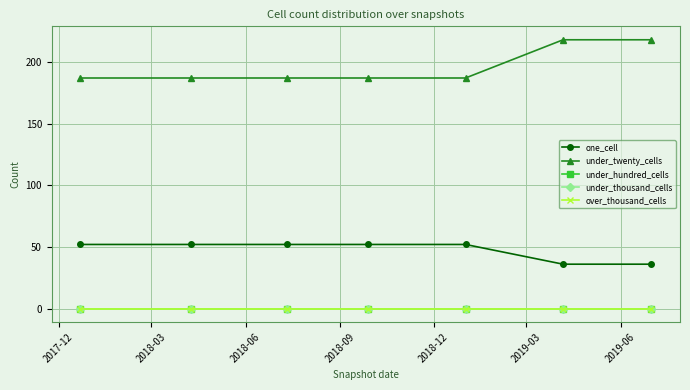

How many lines are shown in the chart?

5